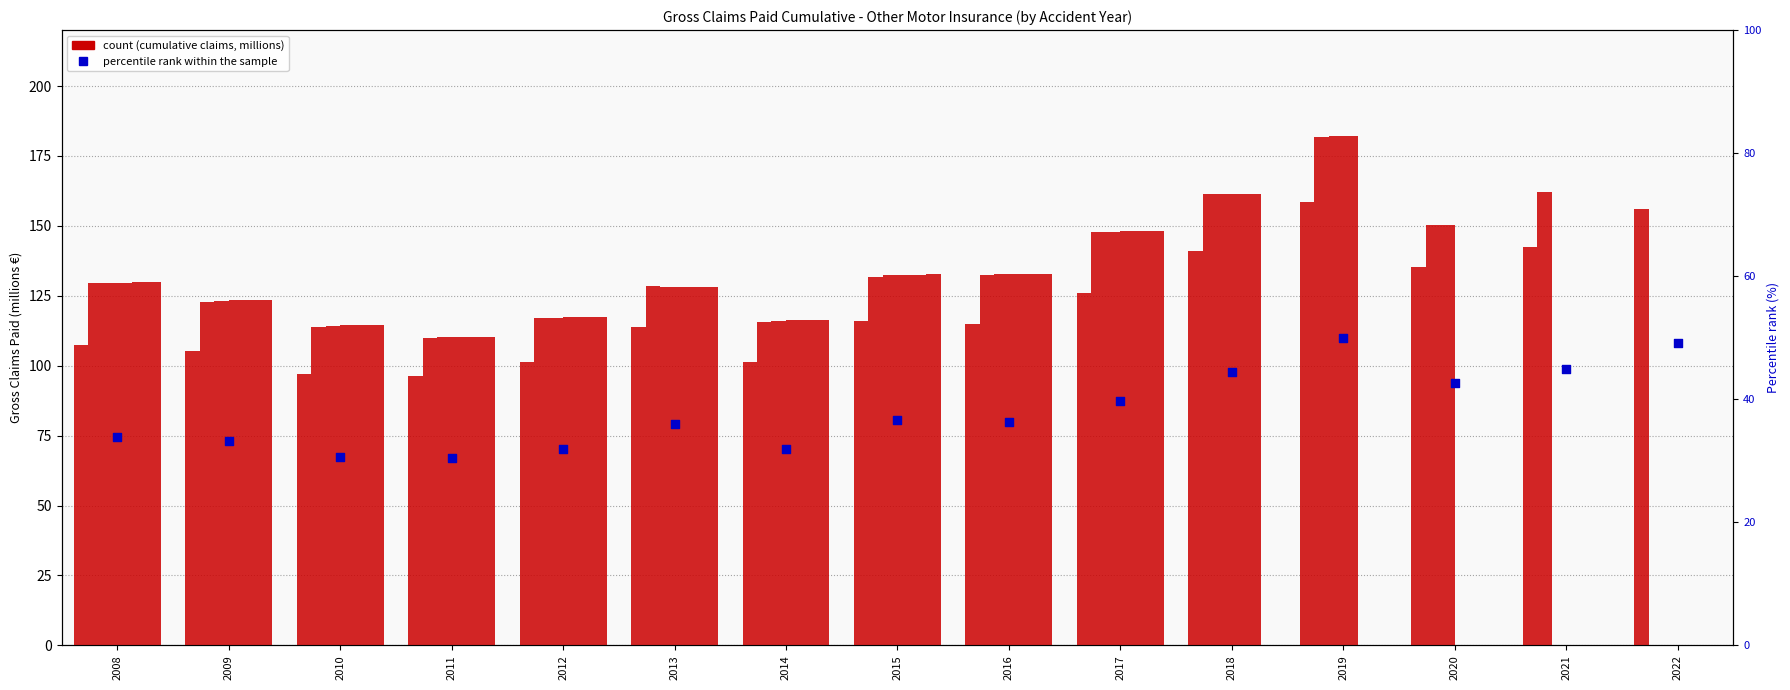

Is the value of Year 4 at 2017 greater than the value of Year 3 at 2015?

Yes